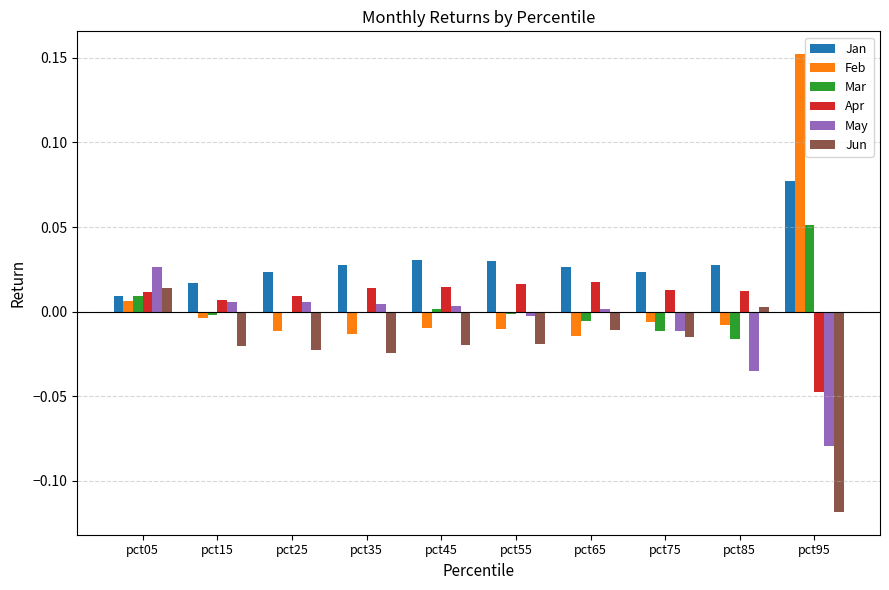

At which label does Apr first exceed 0?

pct05